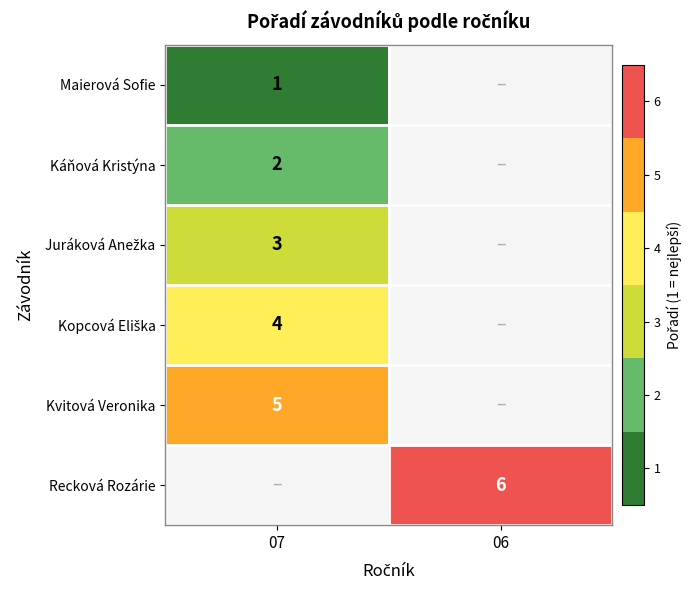

What is the difference between the highest and lowest values at 07?

4.0